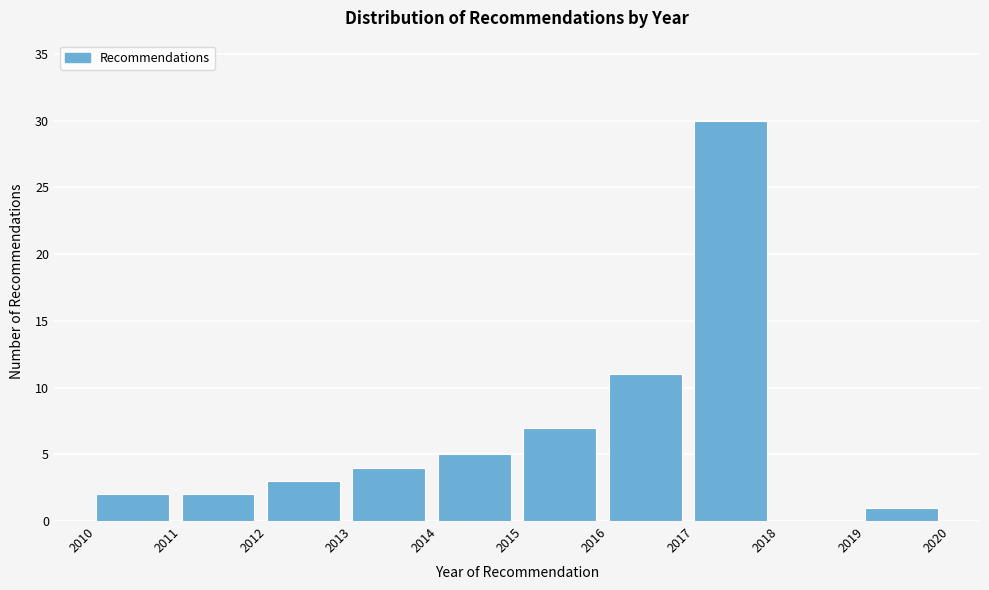

Reading left to right, list all the values displayed in this chart.

2010=2	2011=2	2012=3	2013=4	2014=5	2015=7	2016=11	2017=30	2018=0	2019=1